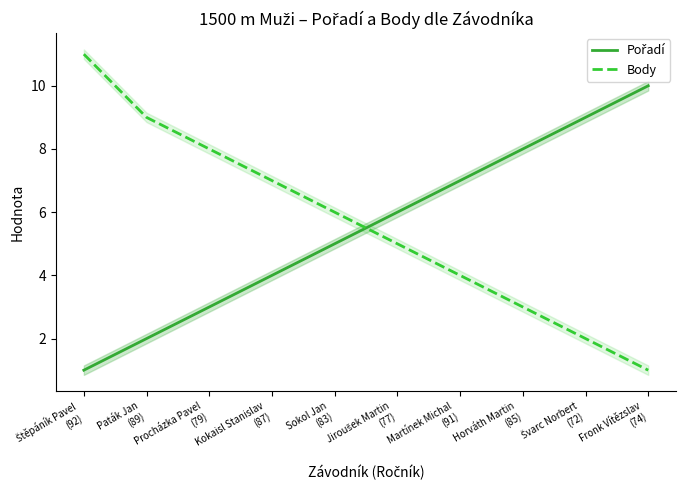

Which series has the widest spread of values?

Body